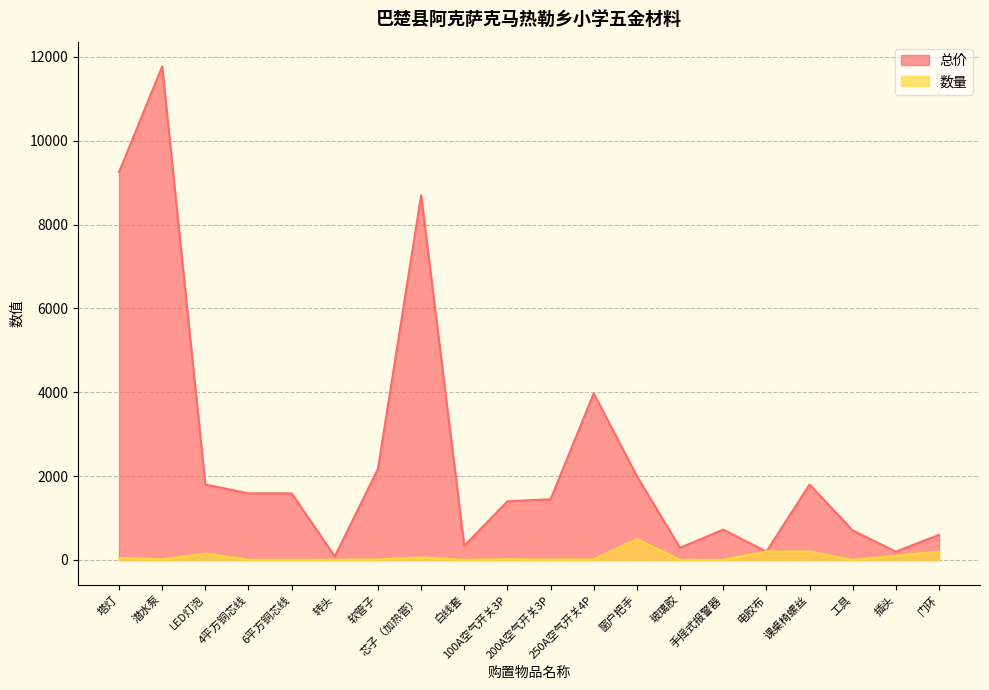

Does the chart display data point markers on the line(s)?

No